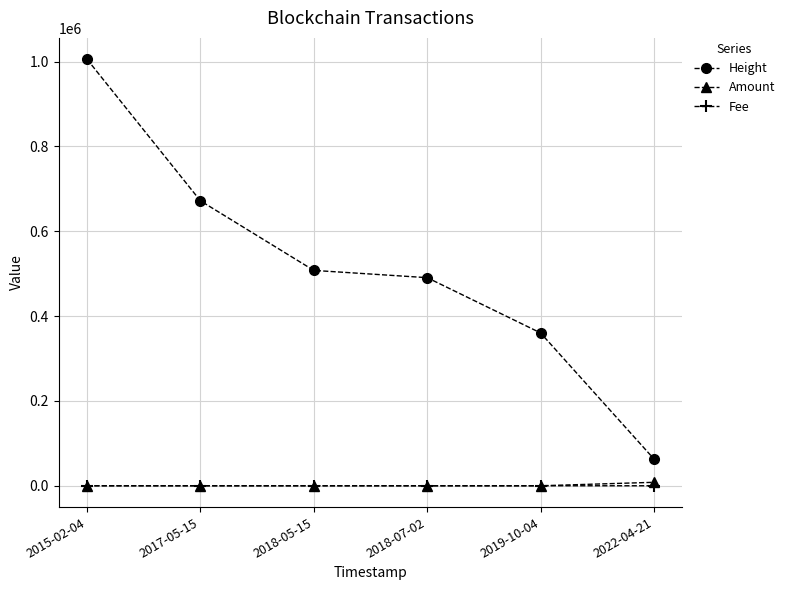

True or false: Amount and Height intersect in this chart.

False